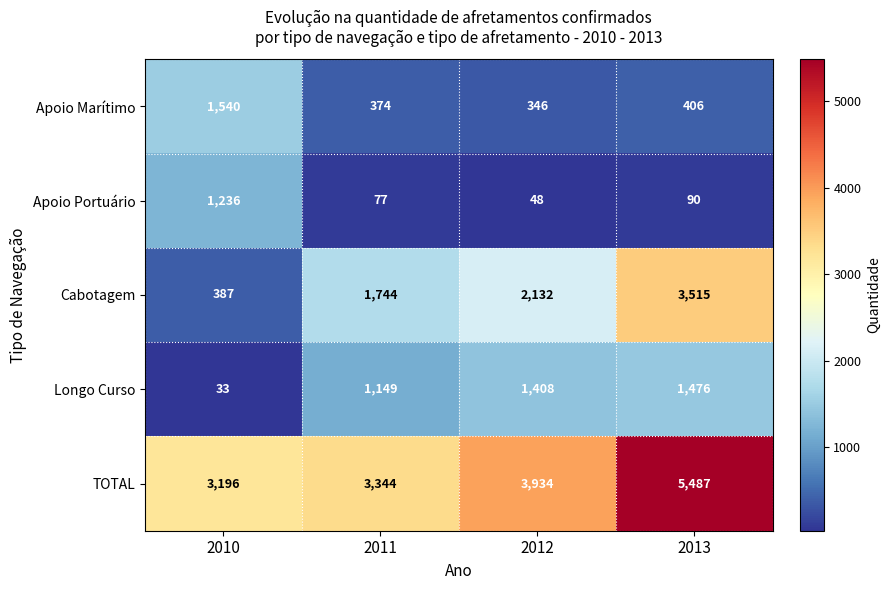

How many data points does each series have?

4